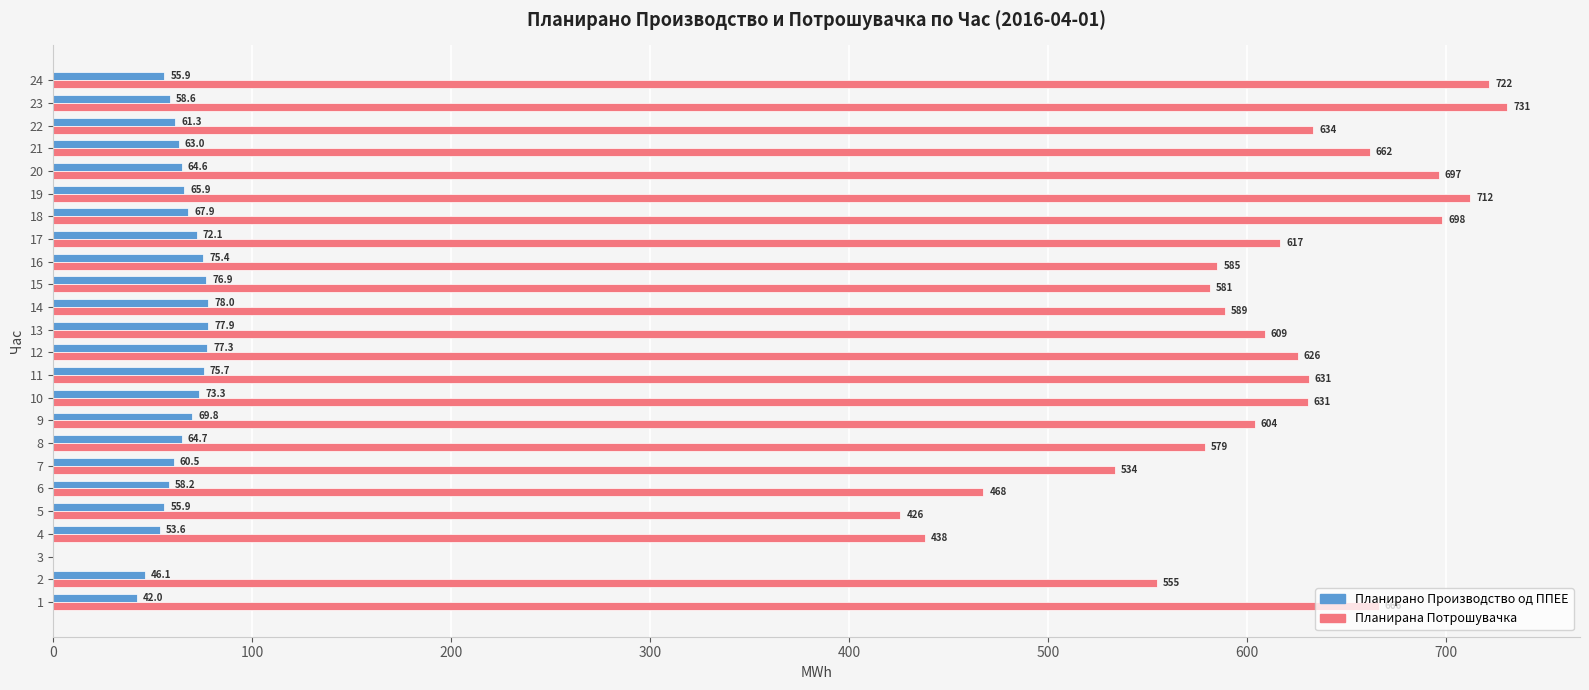

What is the approximate value of Планирана Потрошувачка at 16?

585.3